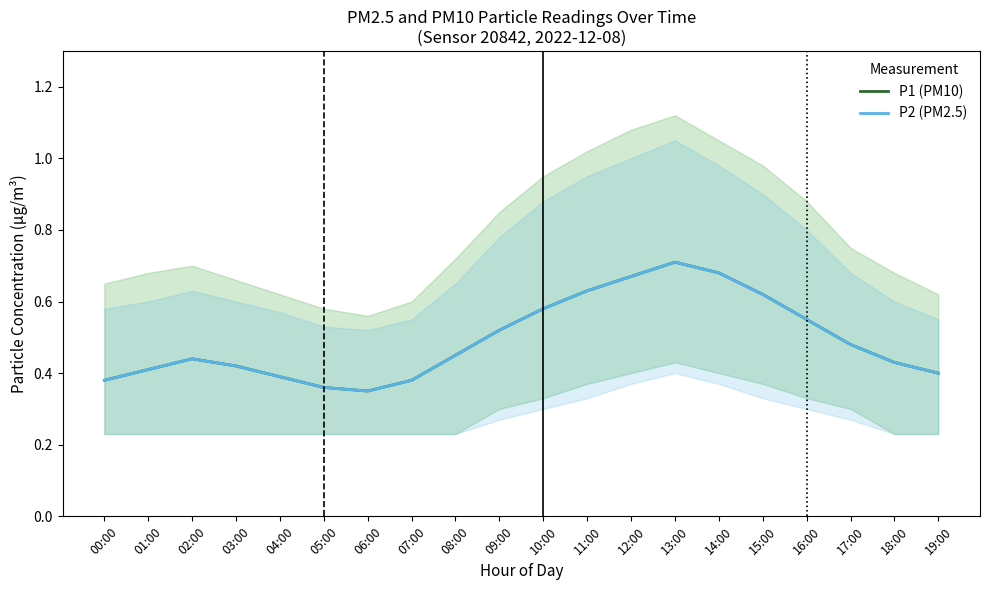

True or false: P2 (PM2.5) has a value of 0.6 at 18:00.

False